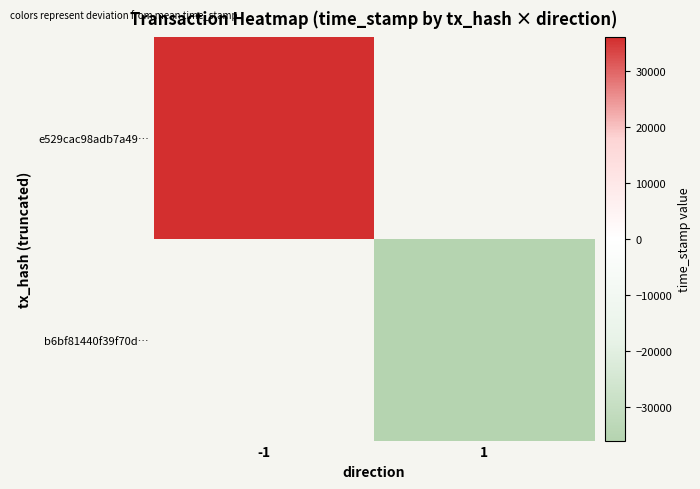

The value of b6bf81440f39f70d… at 1 is -57603.1. True or false?

False